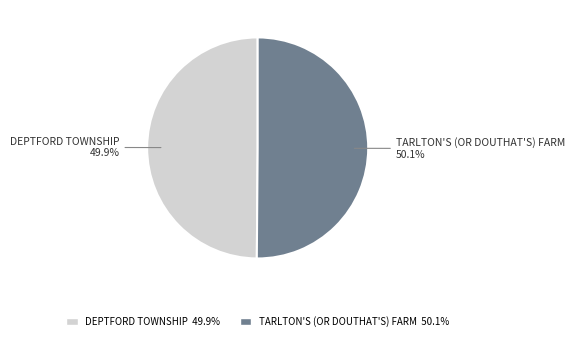

Is it true that DEPTFORD TOWNSHIP is 44% of the pie?

False